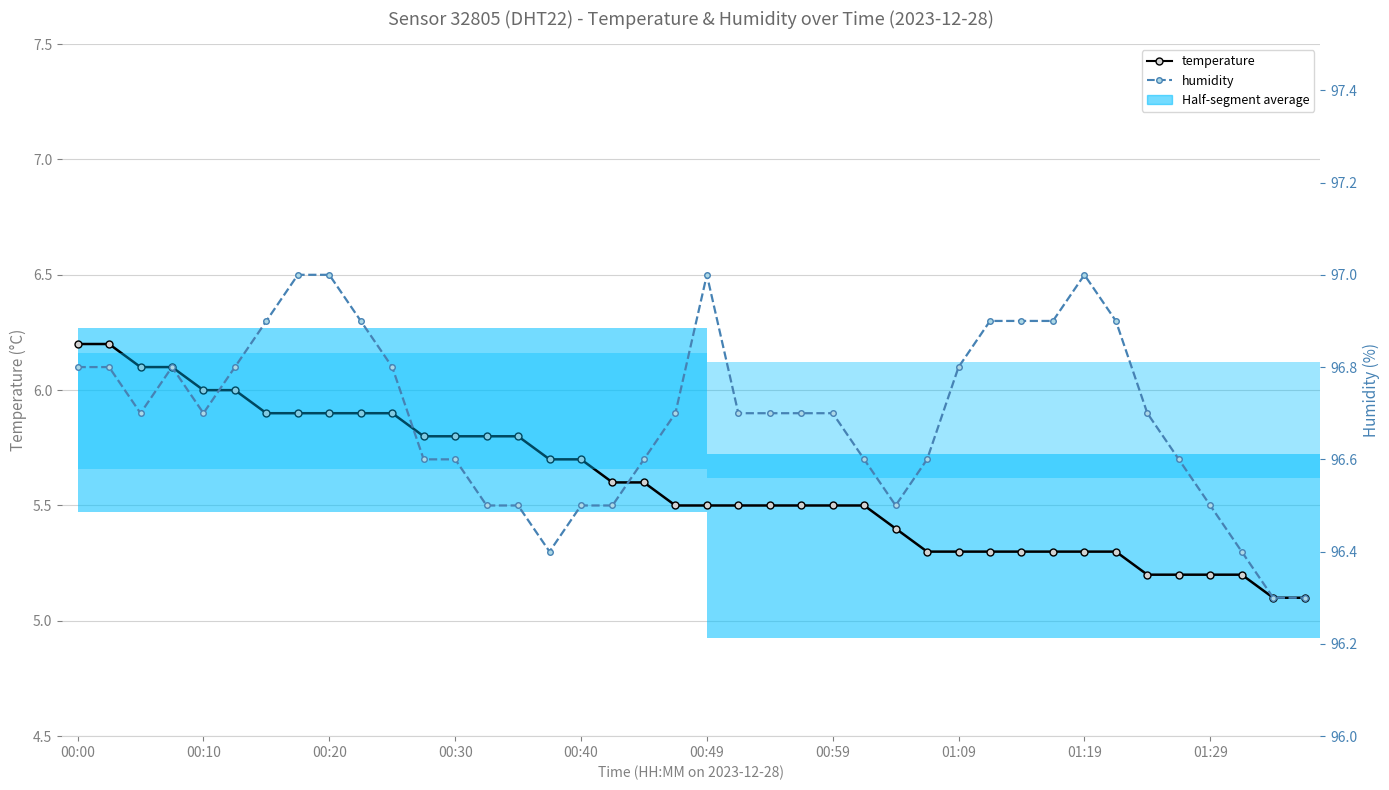

Read the humidity value at 00:30.

96.6